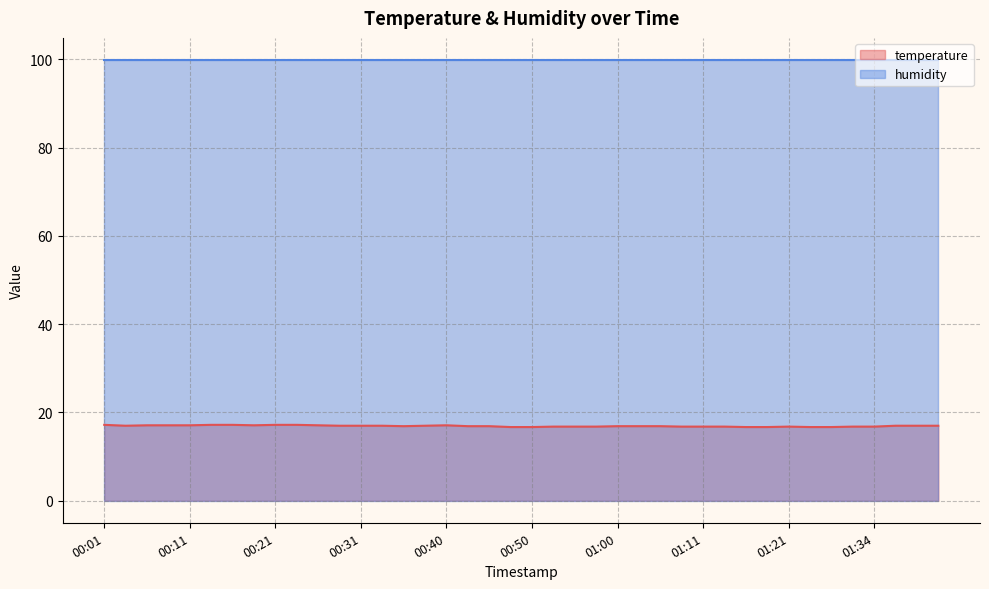

What value does the data have at 01:05?

16.9